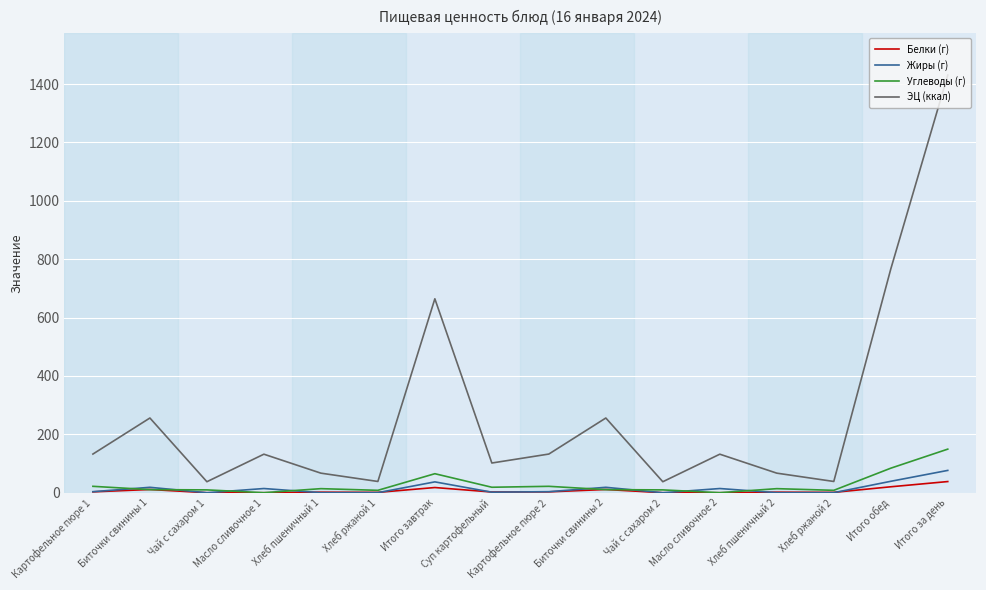

Is this an area chart (filled region under the line)?

No